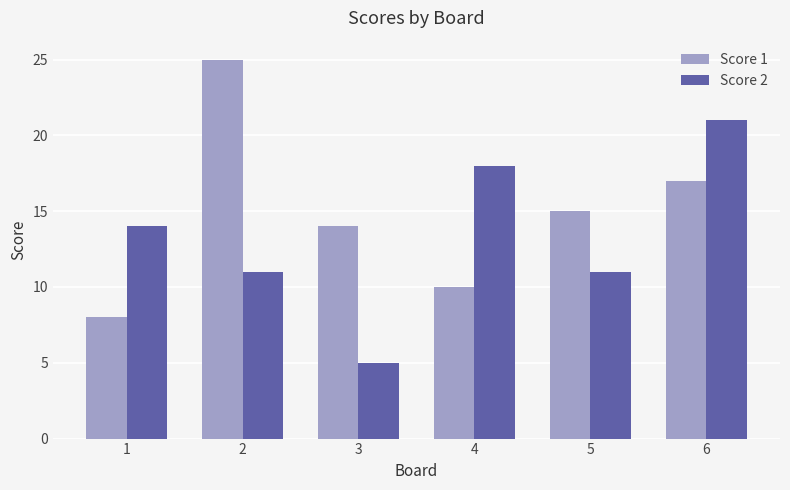

Is it true that Score 2 equals 6 at 5?

False